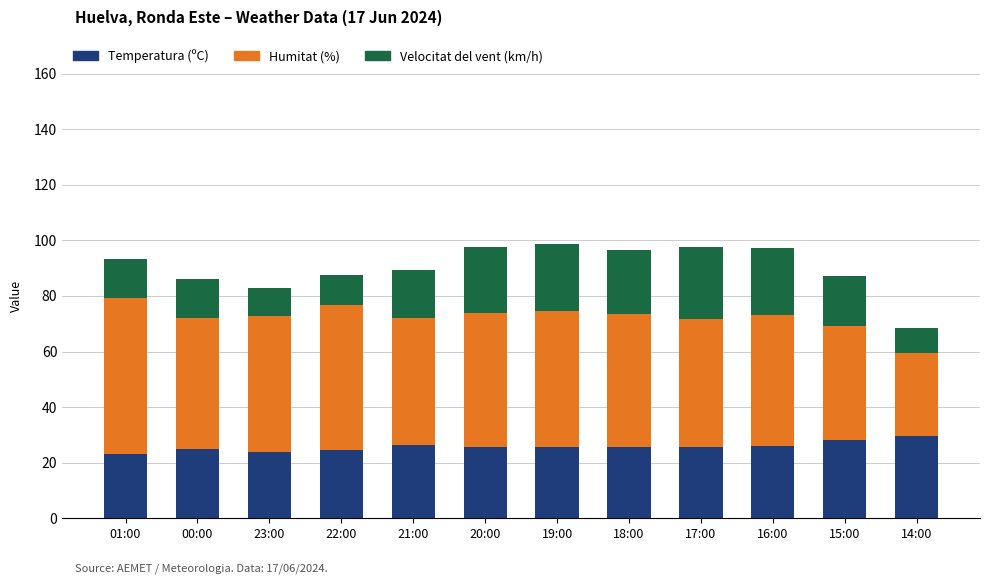

What is the sum of the Temperatura (ºC) values at 14:00 and 00:00?

54.5